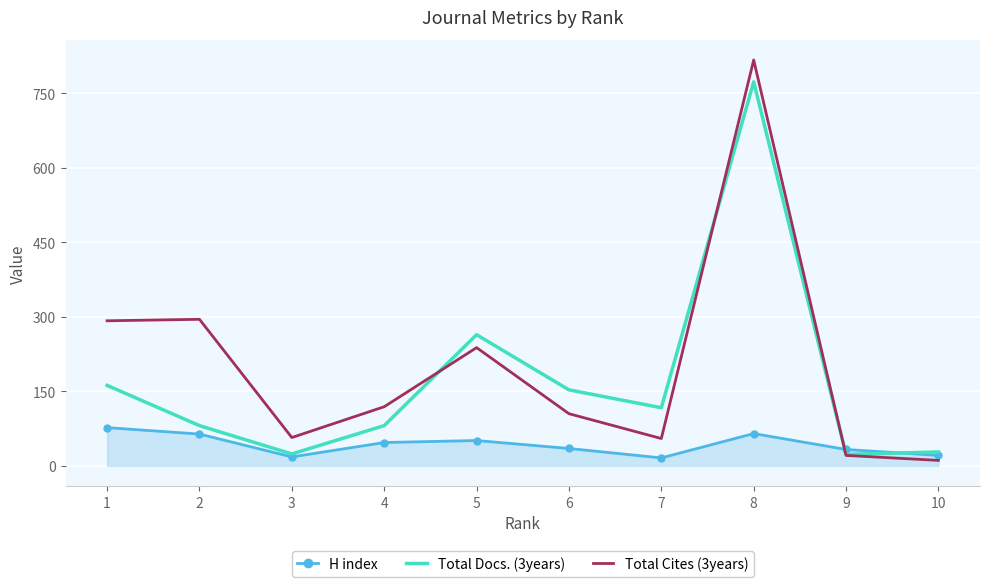

Where is the first local minimum for Total Docs. (3years)?

3